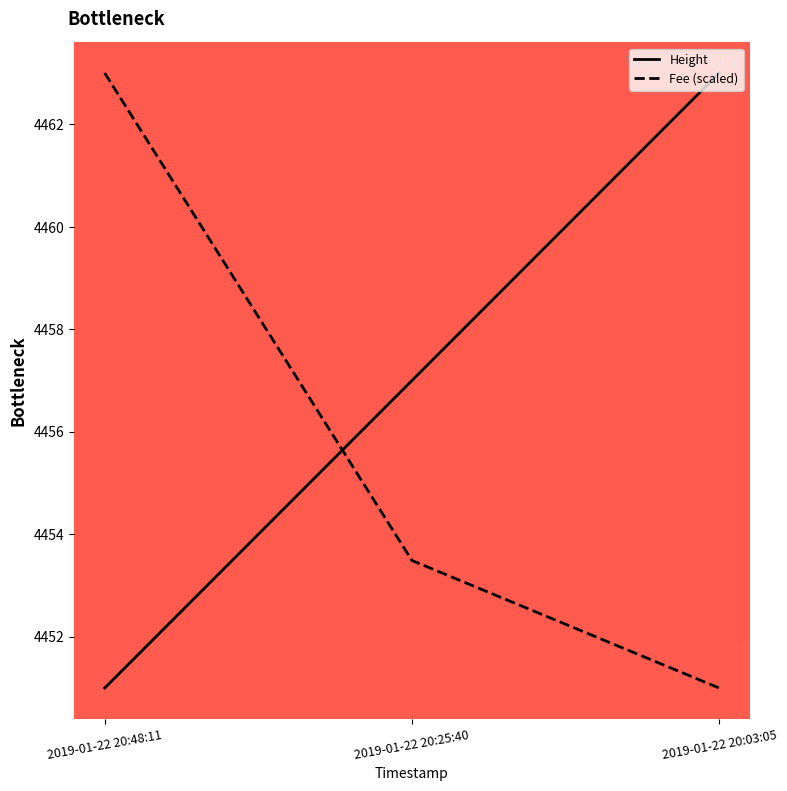

Does the chart have visible grid lines?

No